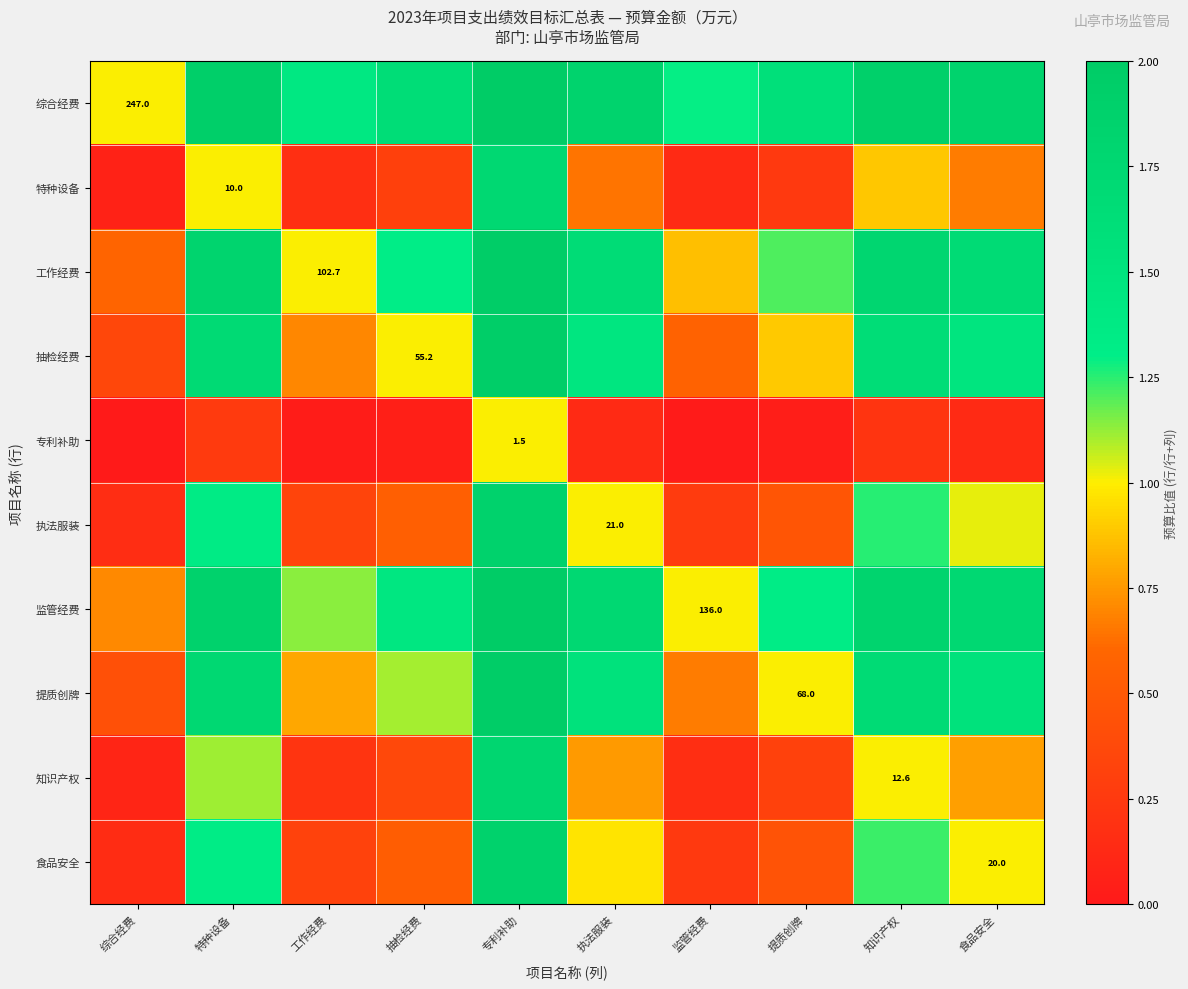

The value of 抽检经费 at 抽检经费 is 1.0. True or false?

True